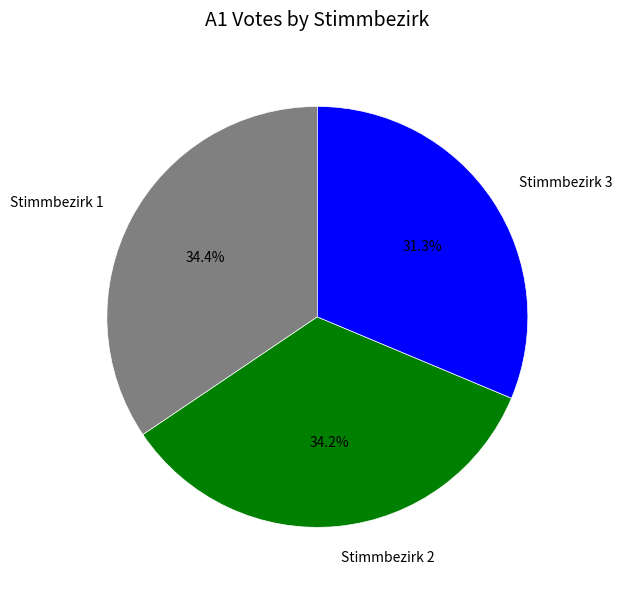

How many slices are in this pie chart?

3